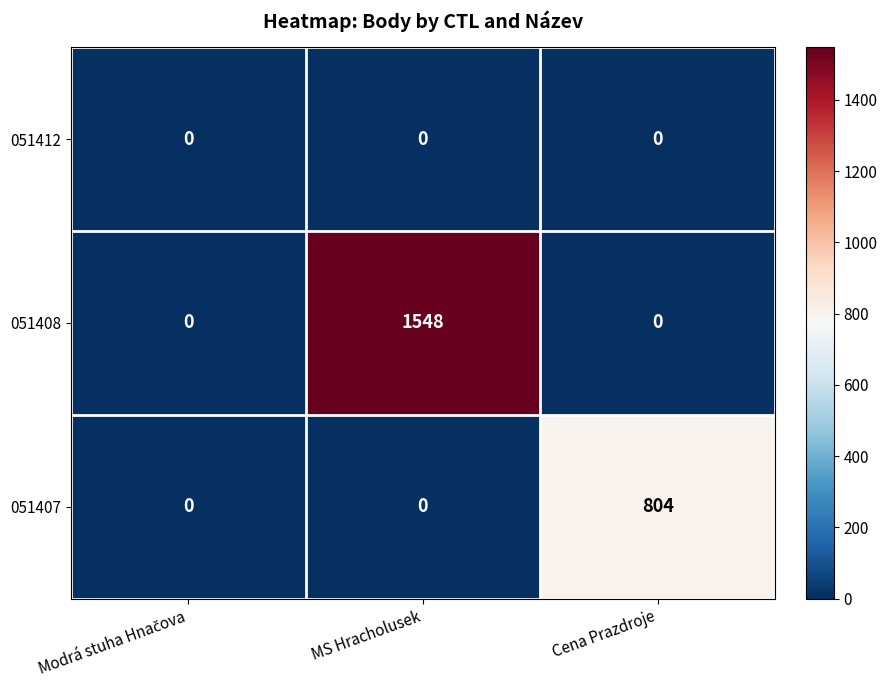

Count the 051407 values in the range 0 to 804.

3